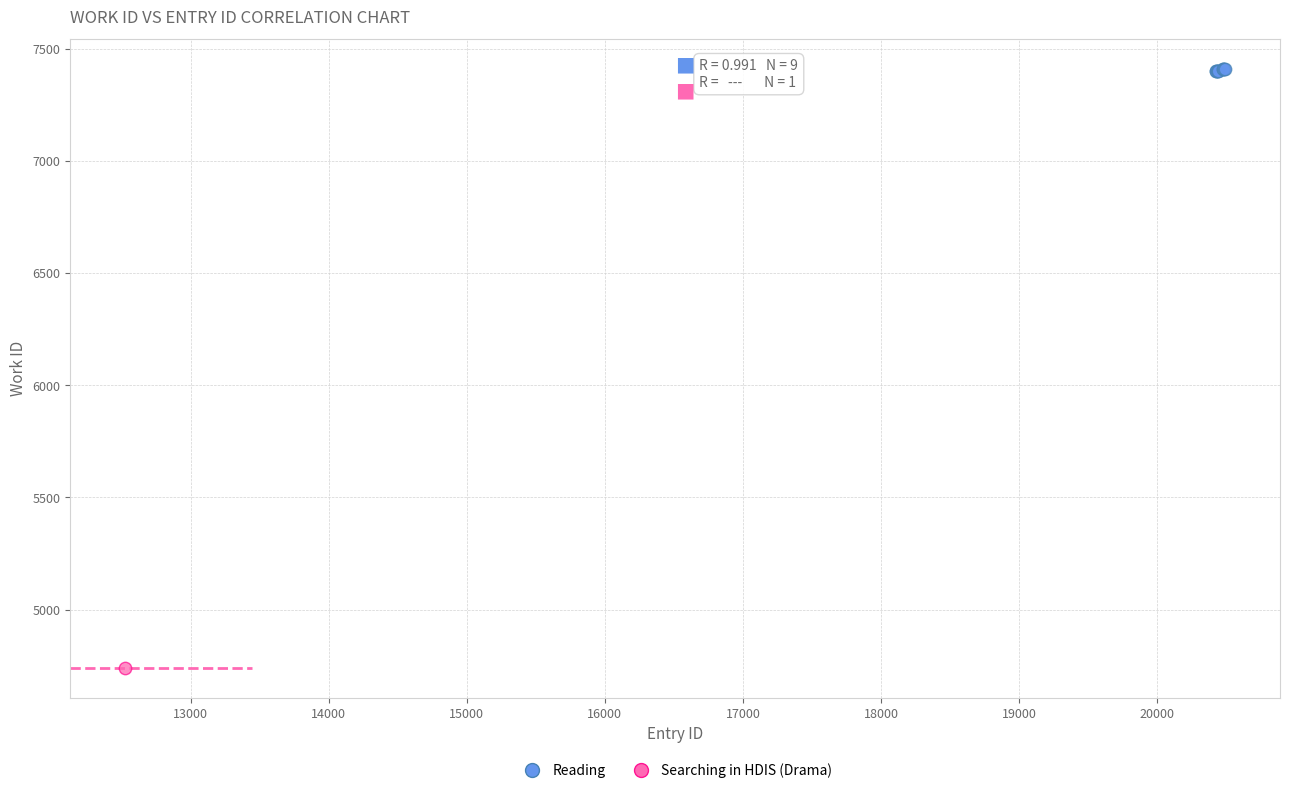

What are all the series names shown in the legend?

Reading, Searching in HDIS (Drama)